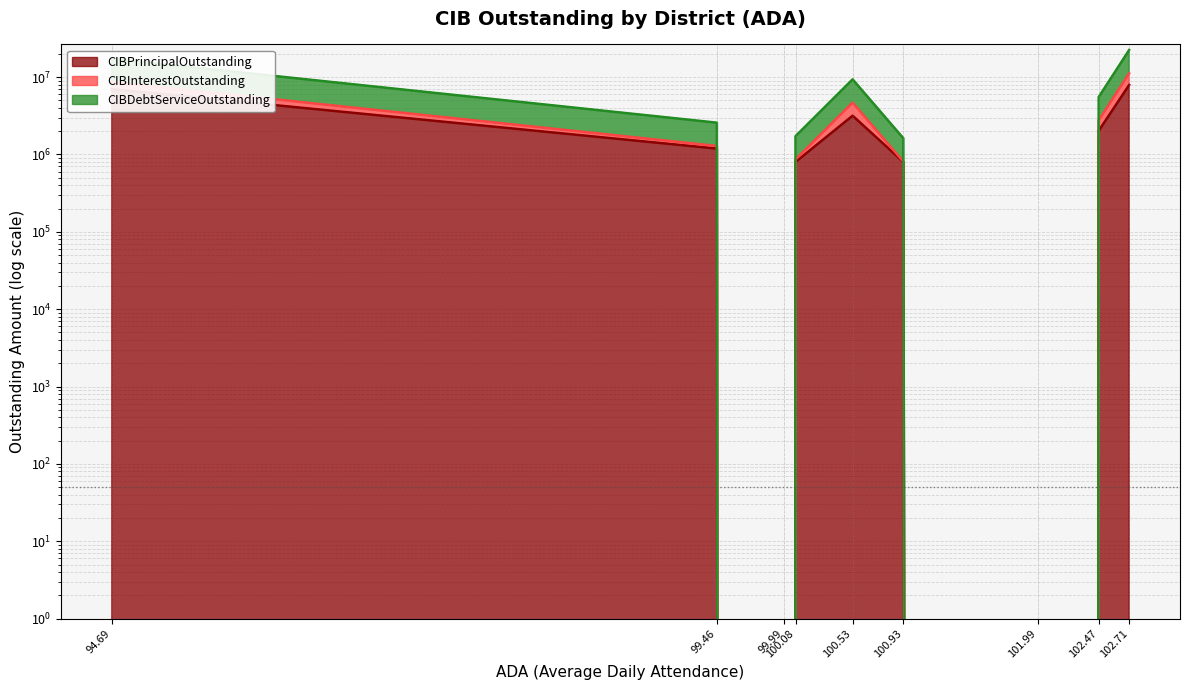

What is the difference between the maximum and minimum values in the CIBDebtServiceOutstanding series?

11177200.0